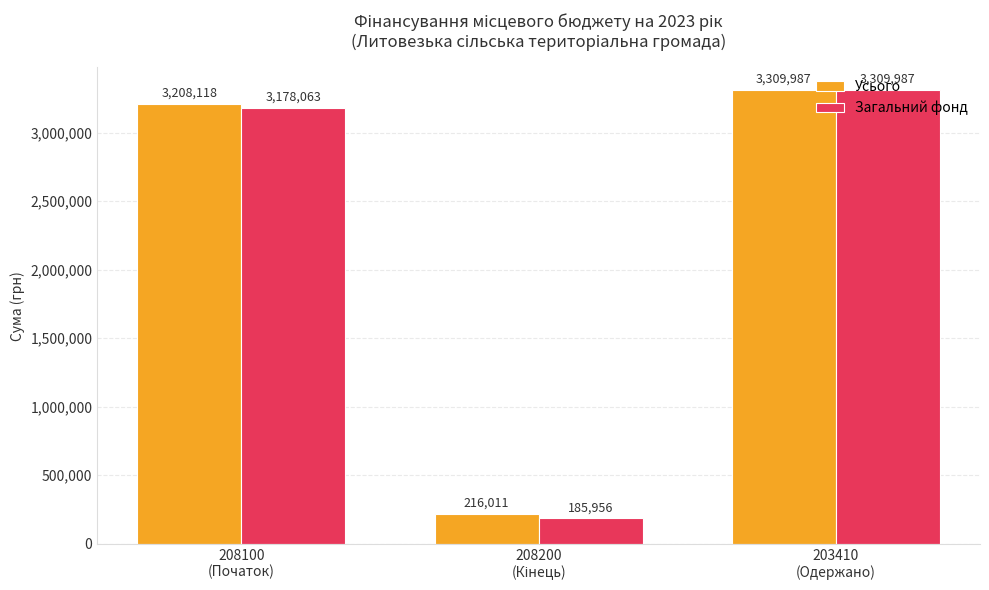

Which series has the largest total across all categories?

Усього